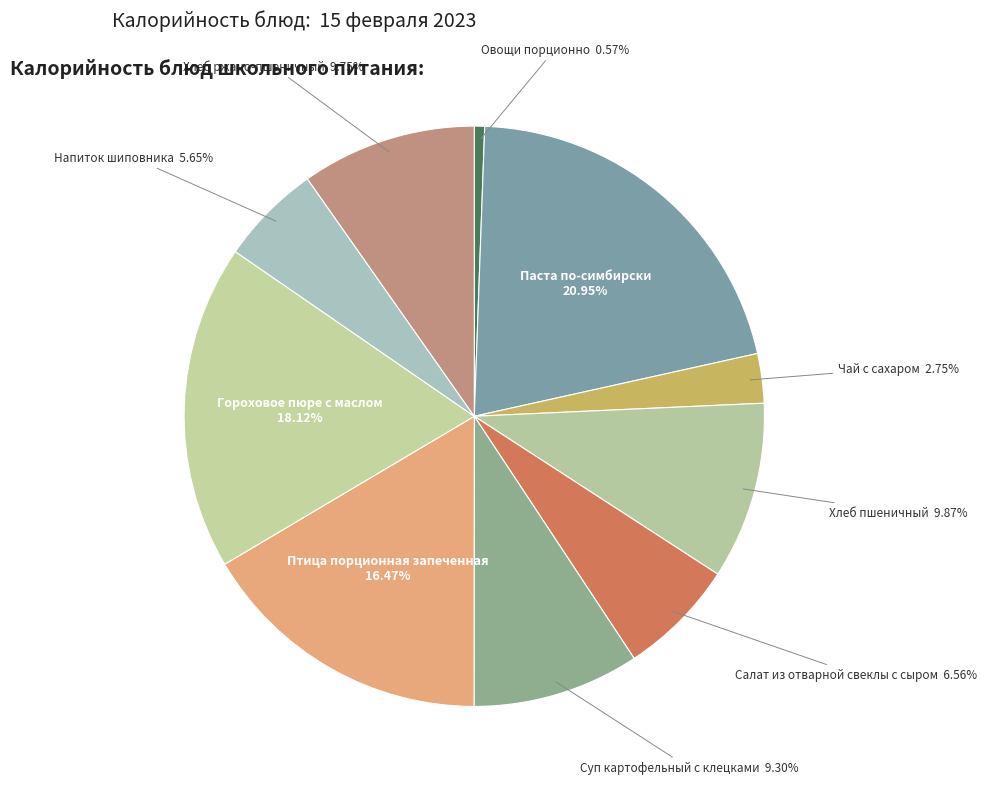

Does any single category account for the majority?

No